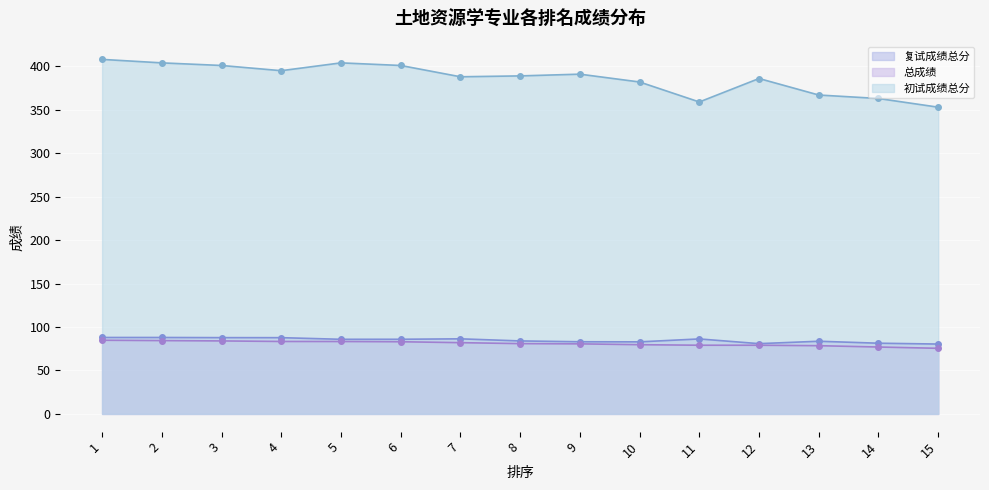

Between 6 and 7, which series saw the biggest shift?

初试成绩总分